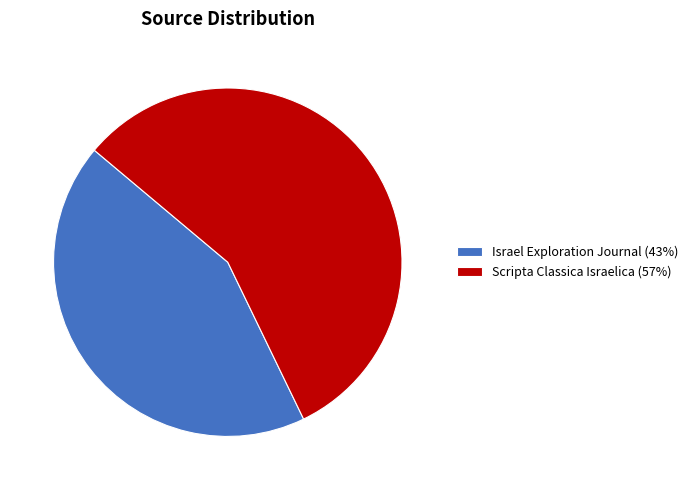

Combined, do Scripta Classica Israelica (57%) and Israel Exploration Journal (43%) account for over 50%?

Yes